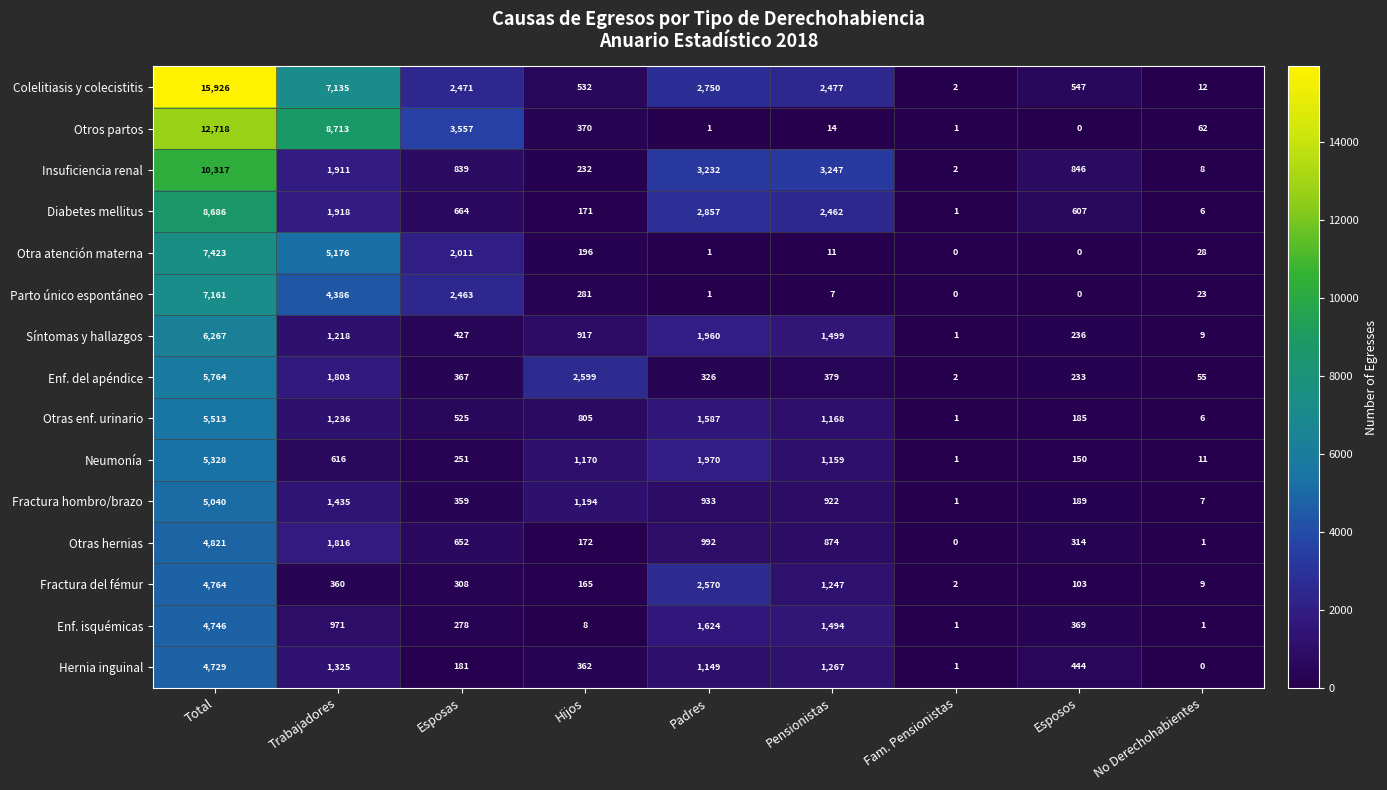

Rank the categories by Fractura del fémur value from lowest to highest.

Fam. Pensionistas, No Derechohabientes, Esposos, Hijos, Esposas, Trabajadores, Pensionistas, Padres, Total